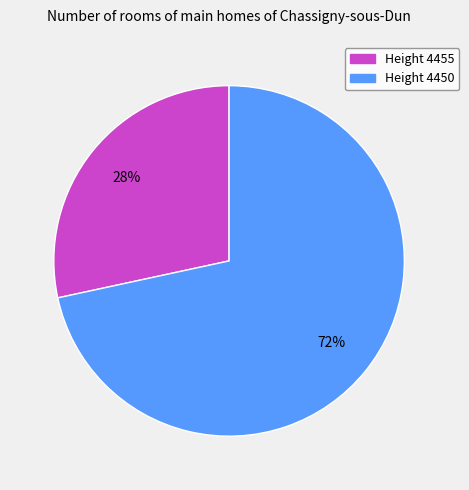

To the nearest percent, what is the average slice percentage?

50%